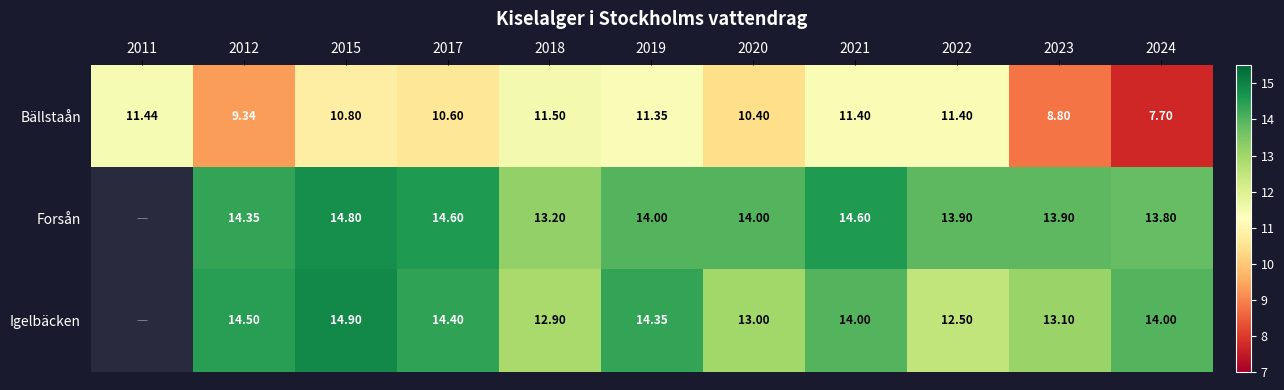

Where does the Bällstaån series first go above 10?

2011